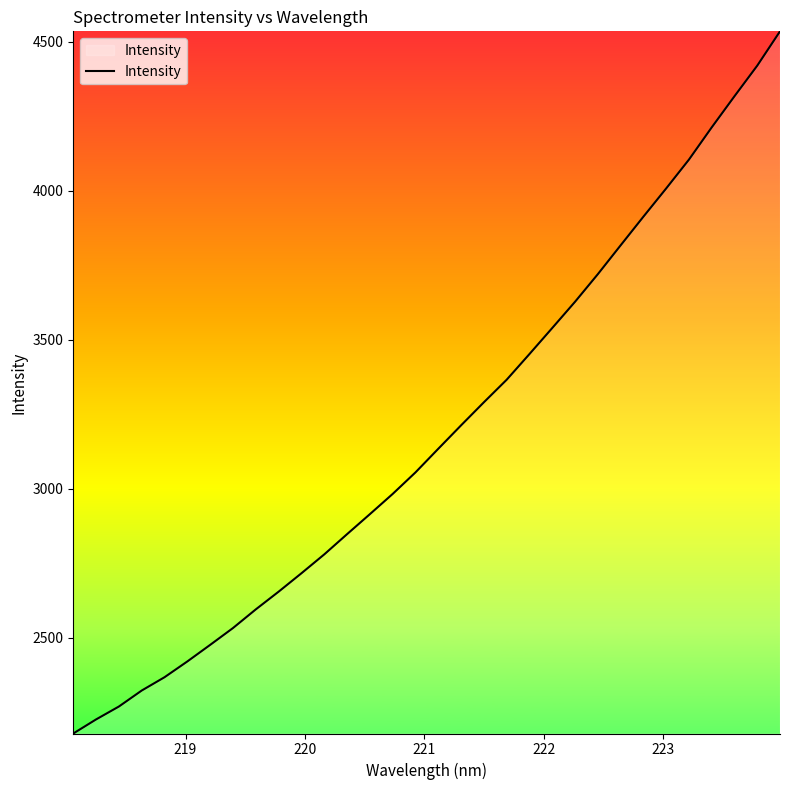

What is the minimum value shown in the chart?

2178.9